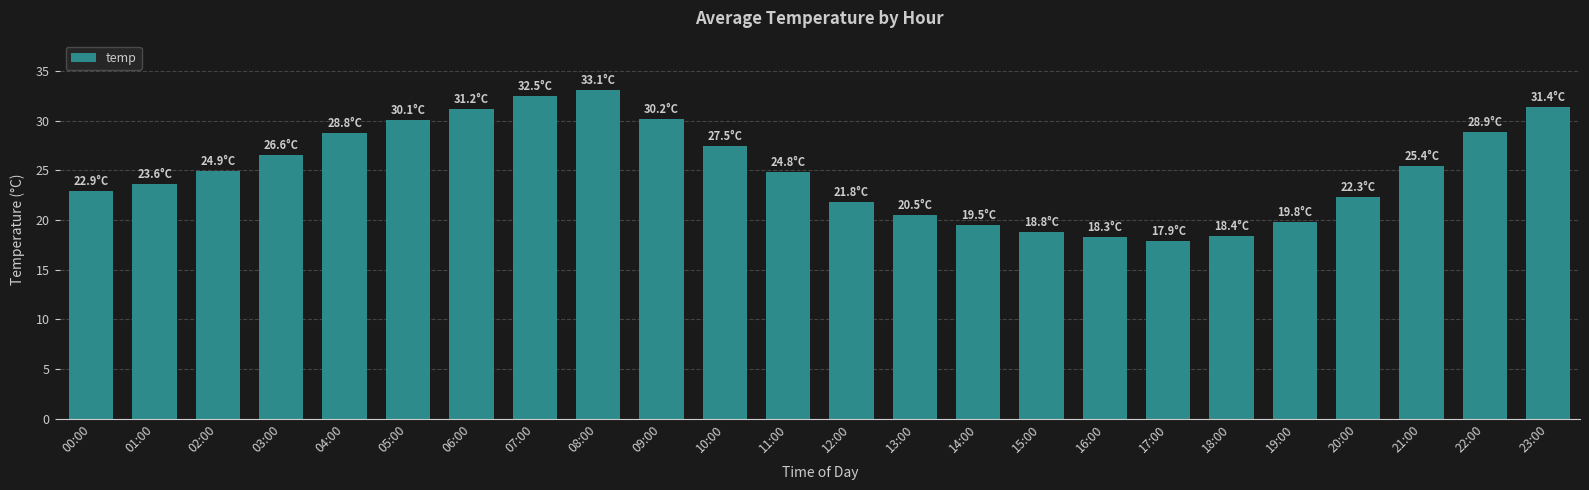

How many bars are there in total?

24